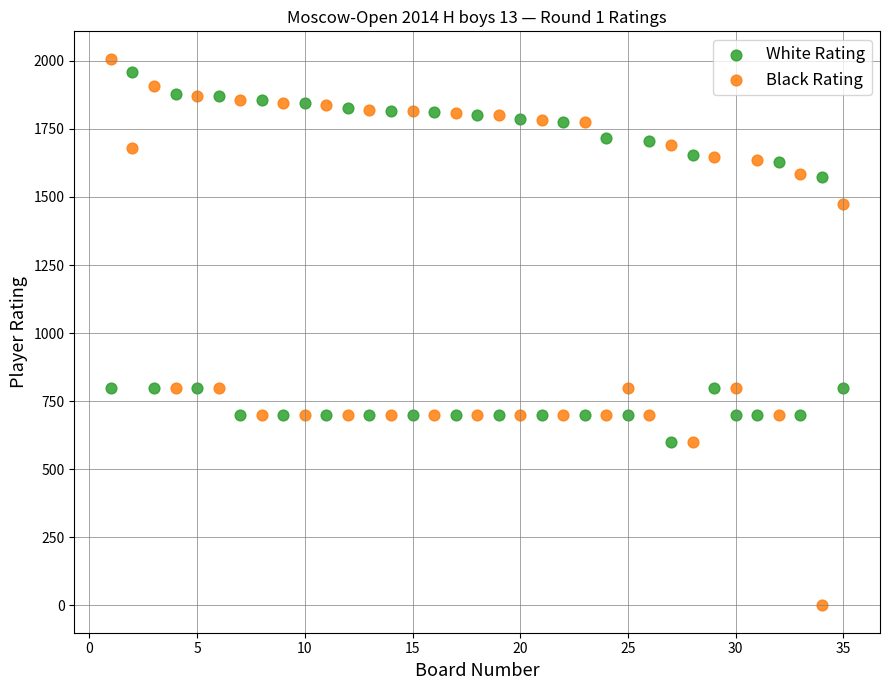

In the White Rating series, what Y value is closest to 1280?

1572